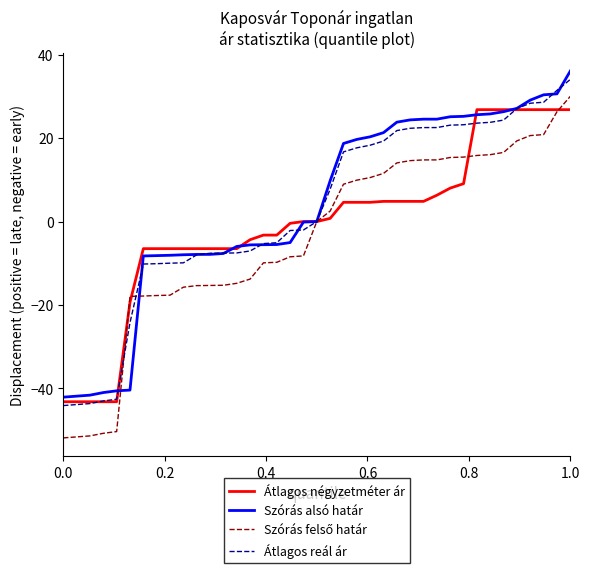

What is the minimum value shown in the chart?

-51.9